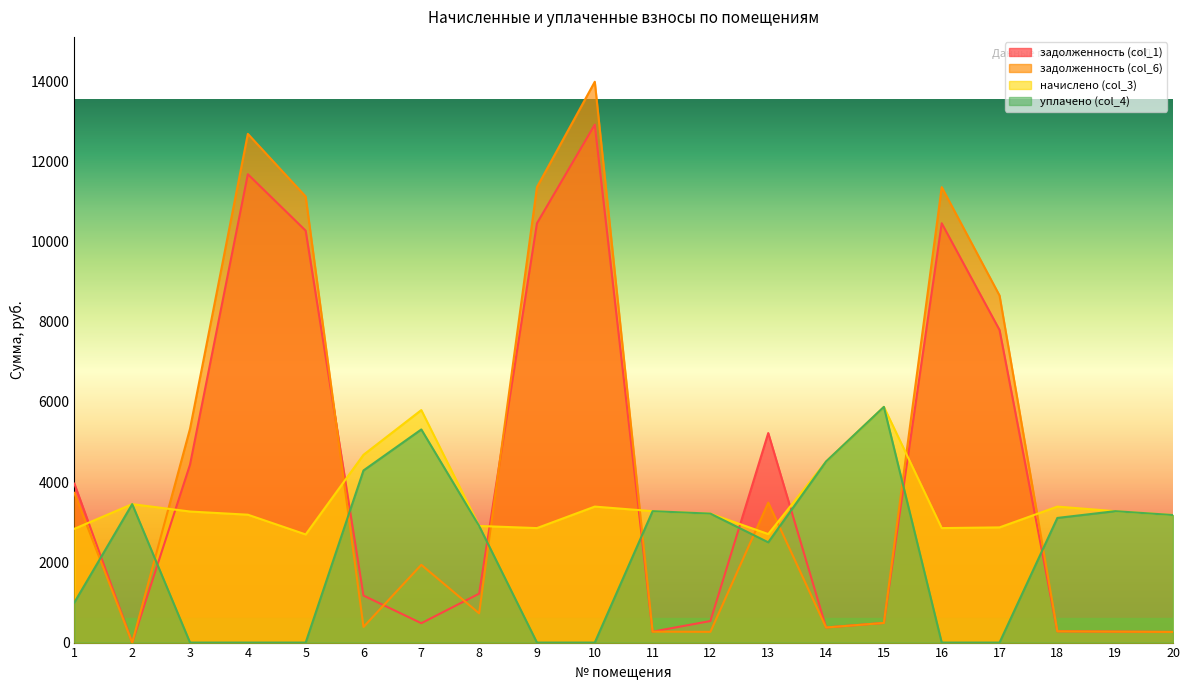

What are all the series names shown in the legend?

задолженность (col_1), задолженность (col_6), начислено (col_3), уплачено (col_4)